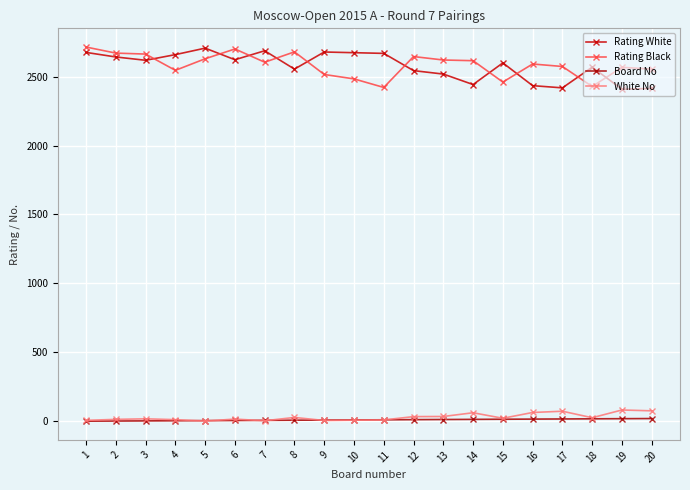

How many lines are shown in the chart?

4